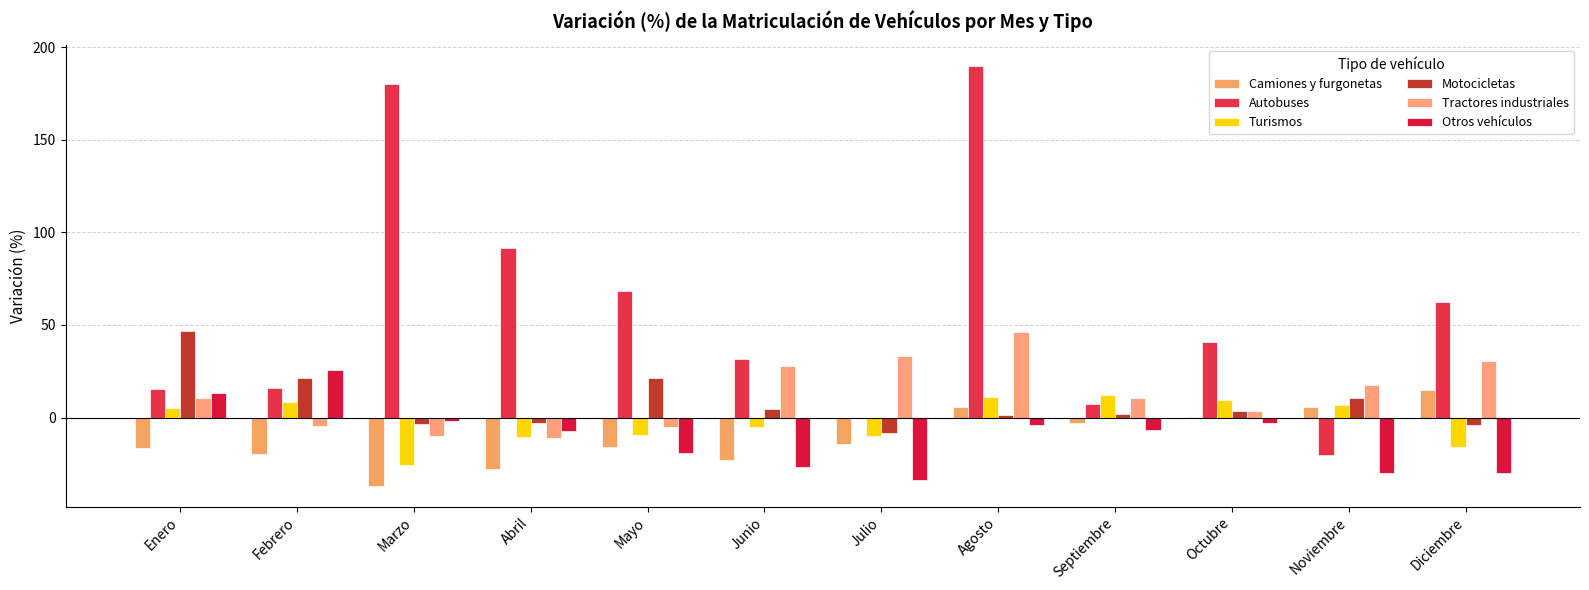

What are all the series names shown in the legend?

Camiones y furgonetas, Autobuses, Turismos, Motocicletas, Tractores industriales, Otros vehículos